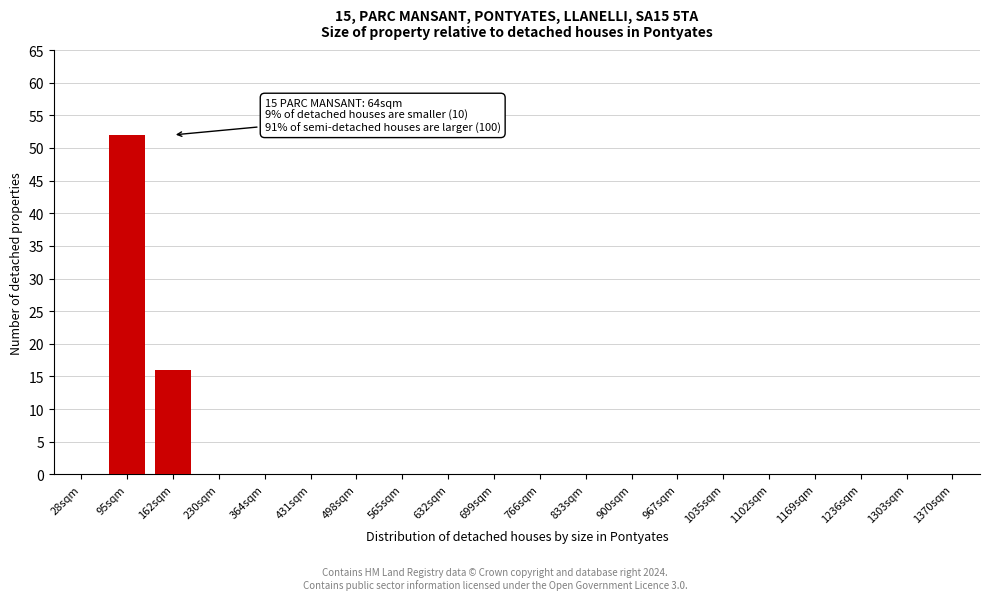

Reading left to right, extract all data points from this chart.

28sqm=0	95sqm=52	162sqm=16	230sqm=0	364sqm=0	431sqm=0	498sqm=0	565sqm=0	632sqm=0	699sqm=0	766sqm=0	833sqm=0	900sqm=0	967sqm=0	1035sqm=0	1102sqm=0	1169sqm=0	1236sqm=0	1303sqm=0	1370sqm=0